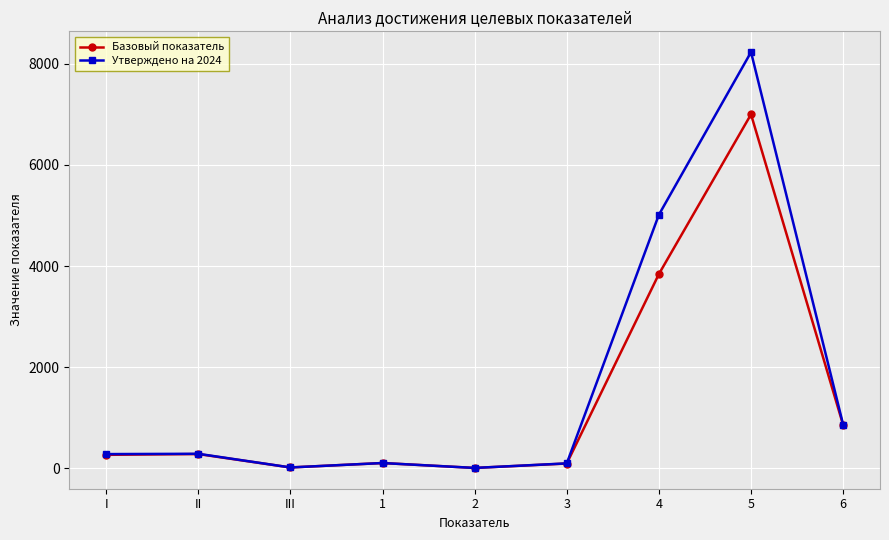

Is it true that Утверждено на 2024 equals 283.1 at II?

True